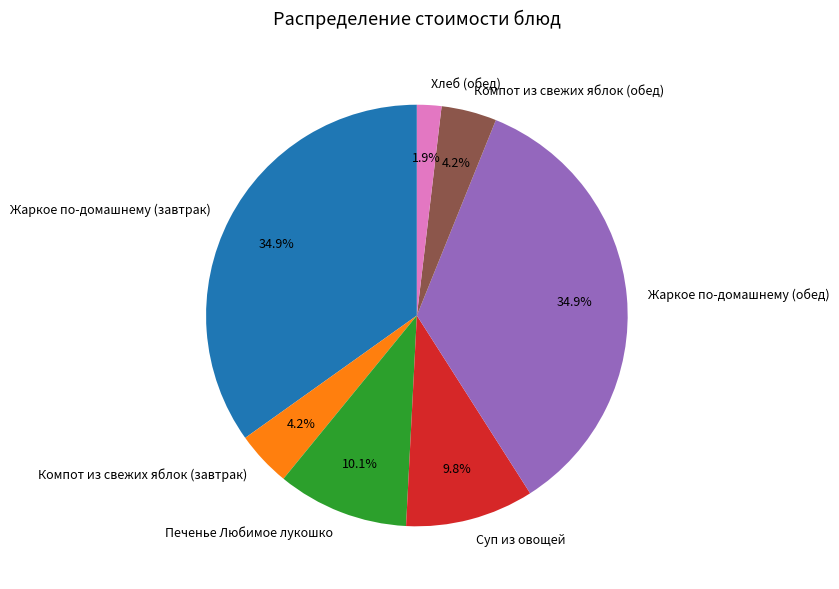

To the nearest percent, what is the average slice percentage?

14%